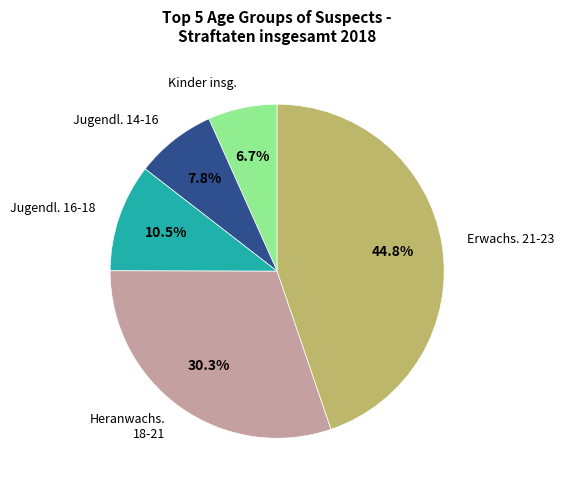

Is there any slice that represents more than half of the pie?

No